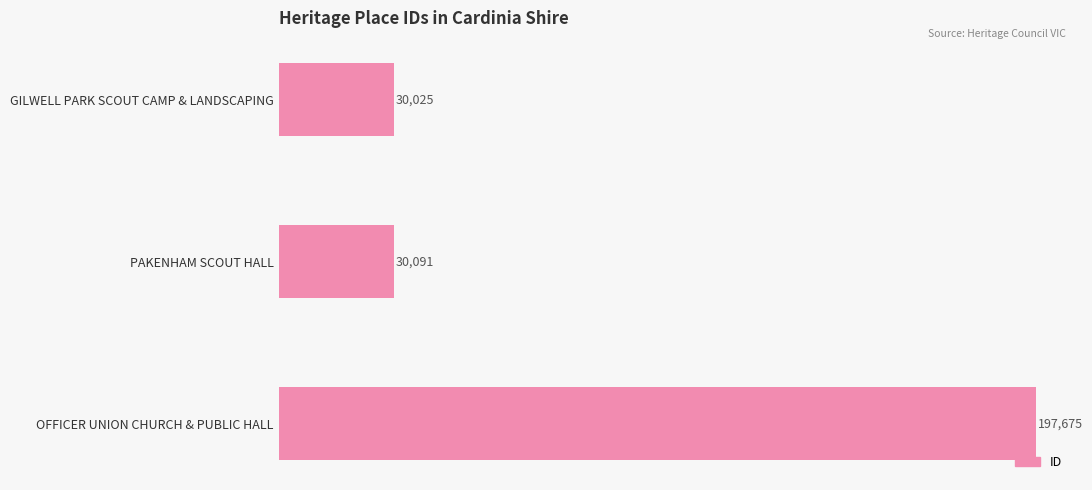

What is the label of the 1st bar from the top?

GILWELL PARK SCOUT CAMP & LANDSCAPING